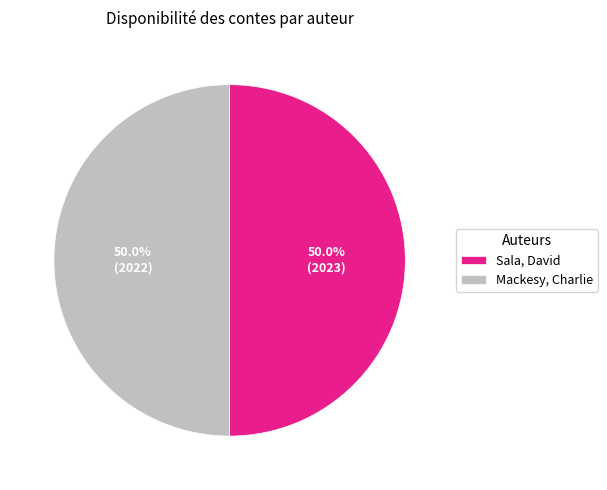

To the nearest percent, what is the combined percentage of Mackesy, Charlie and Sala, David?

100%